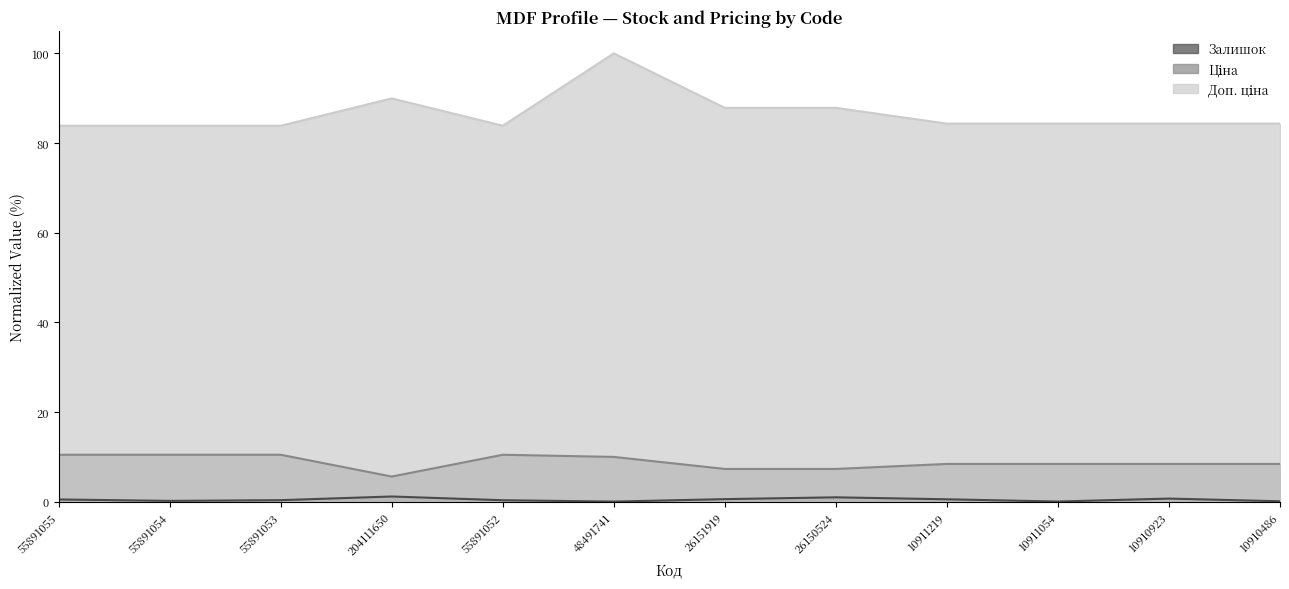

True or false: Залишок and Доп. ціна cross at least once.

False